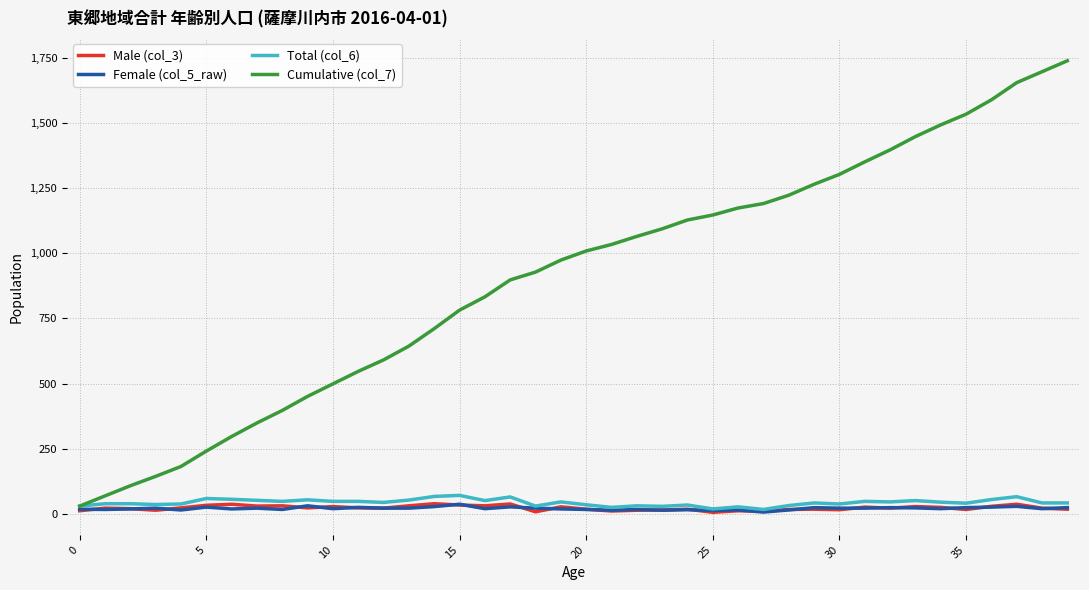

Which series has the largest range (max minus min)?

Cumulative (col_7)